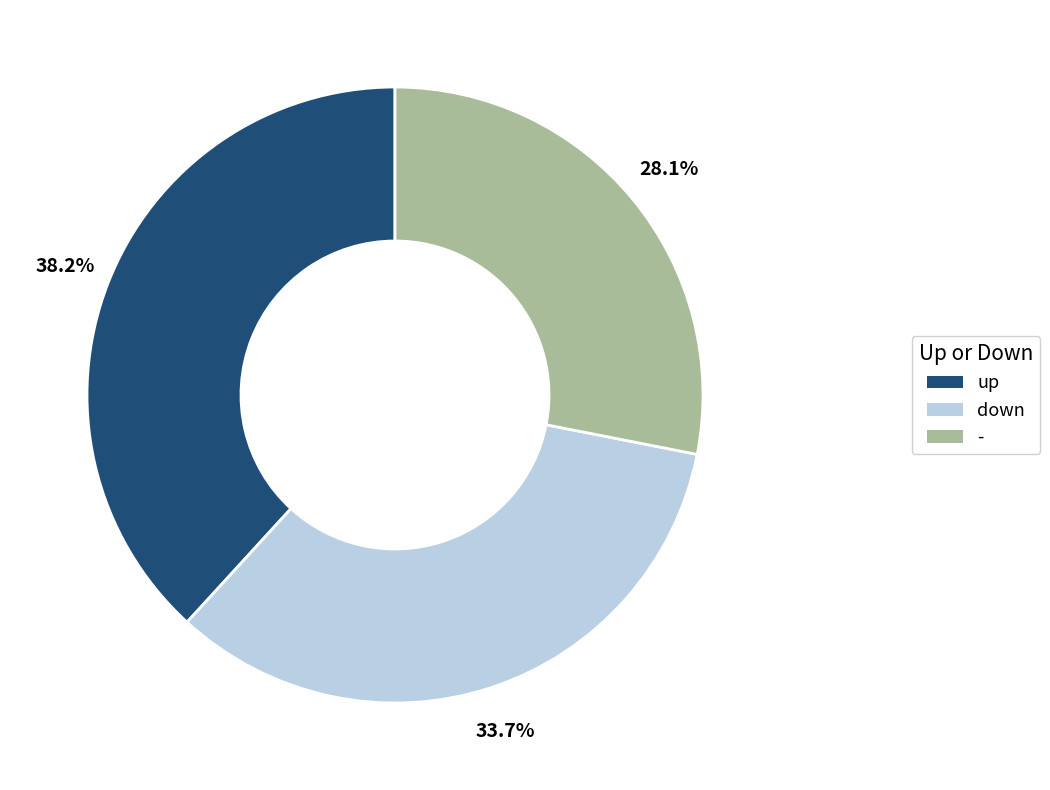

To the nearest percent, what percentage of the pie is -?

28%